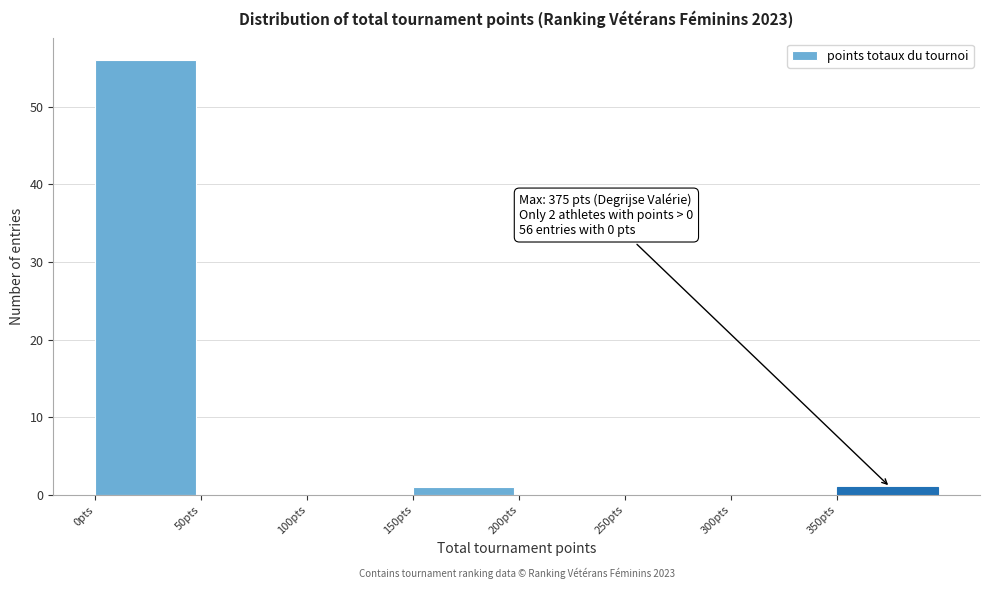

Which range on the x-axis has the tallest bar?

0 to 50